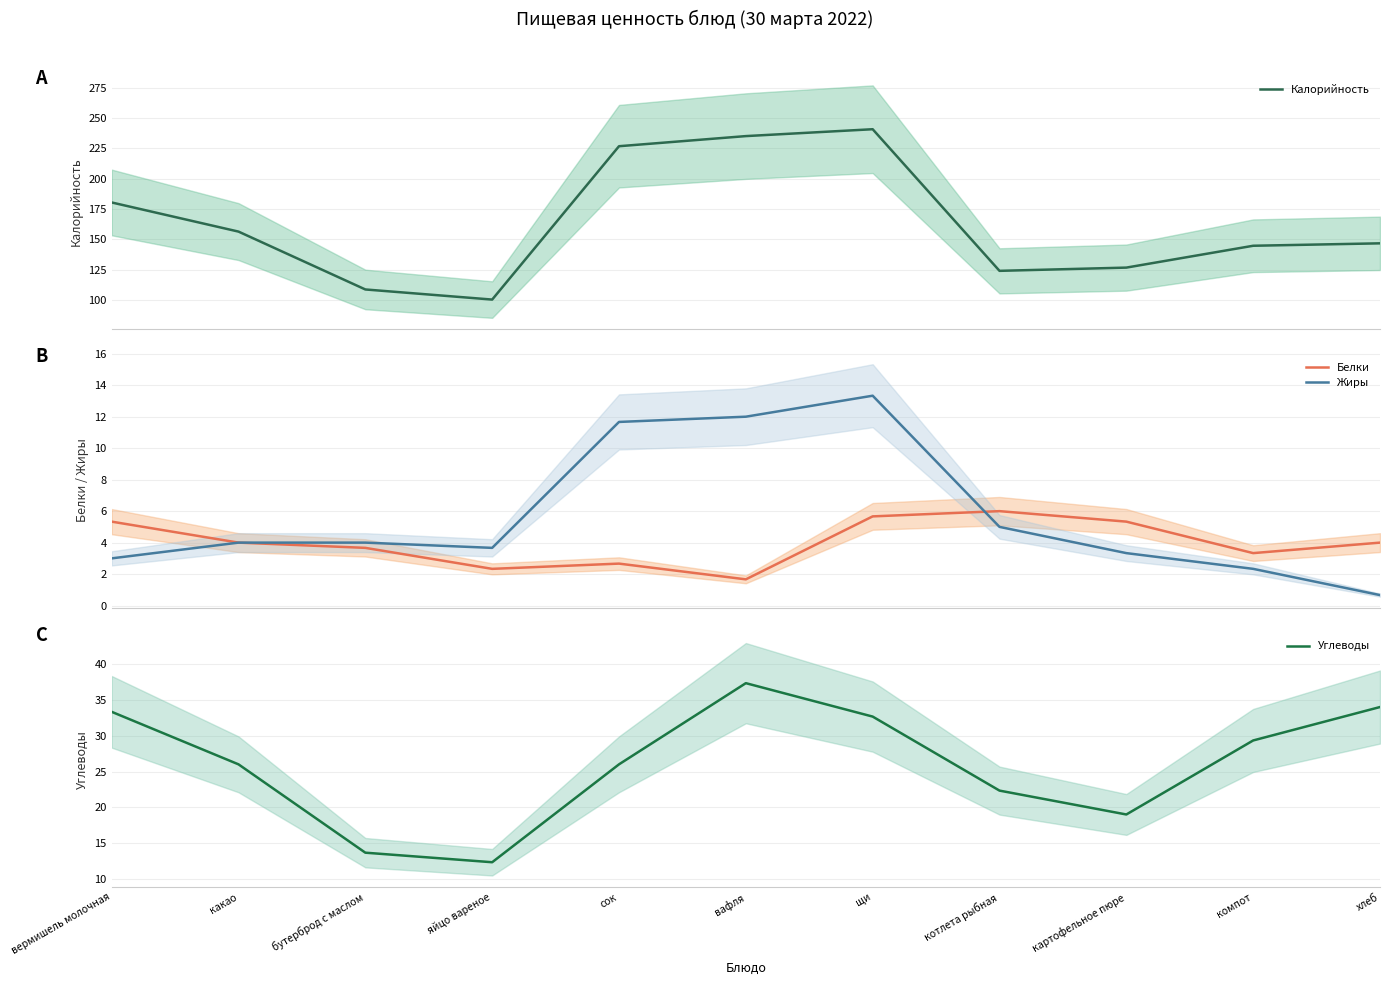

Which category has the lowest value in the Белки series?

вафля